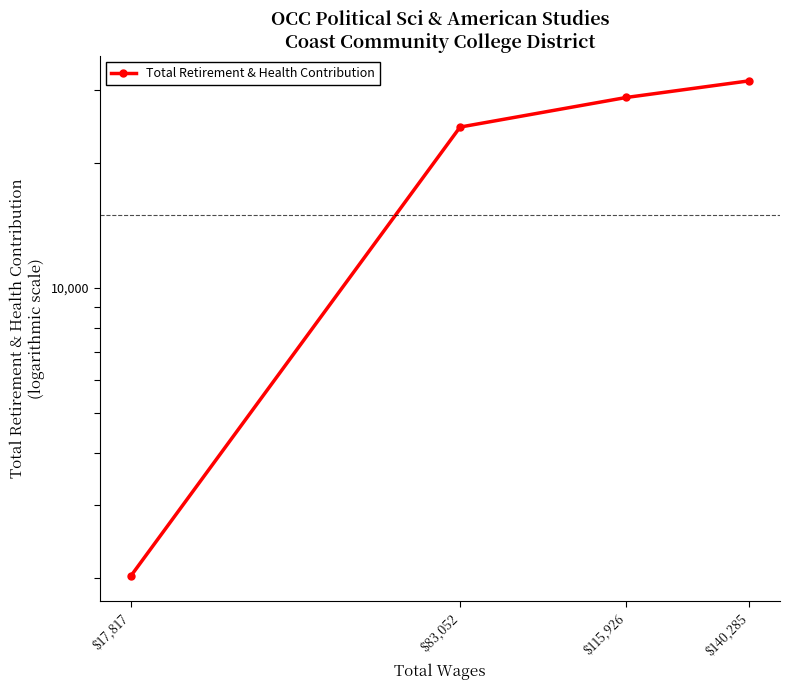

True or false: the data has more than 1 interior local peaks.

False